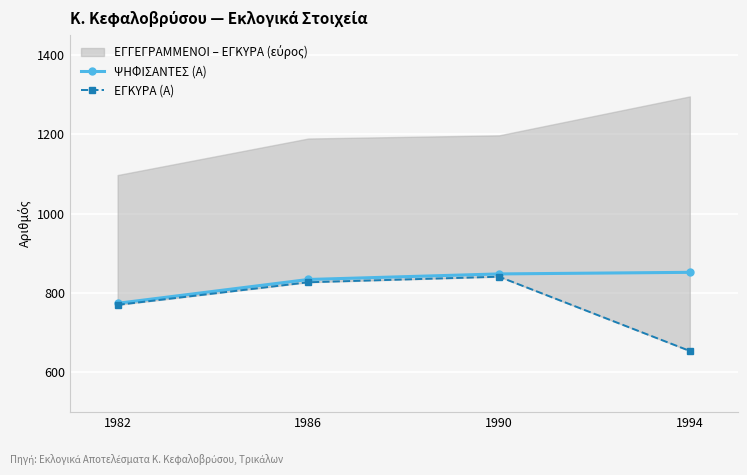

The ΕΓΚΥΡΑ (Α) series shows 1074 at 1982. True or false?

False